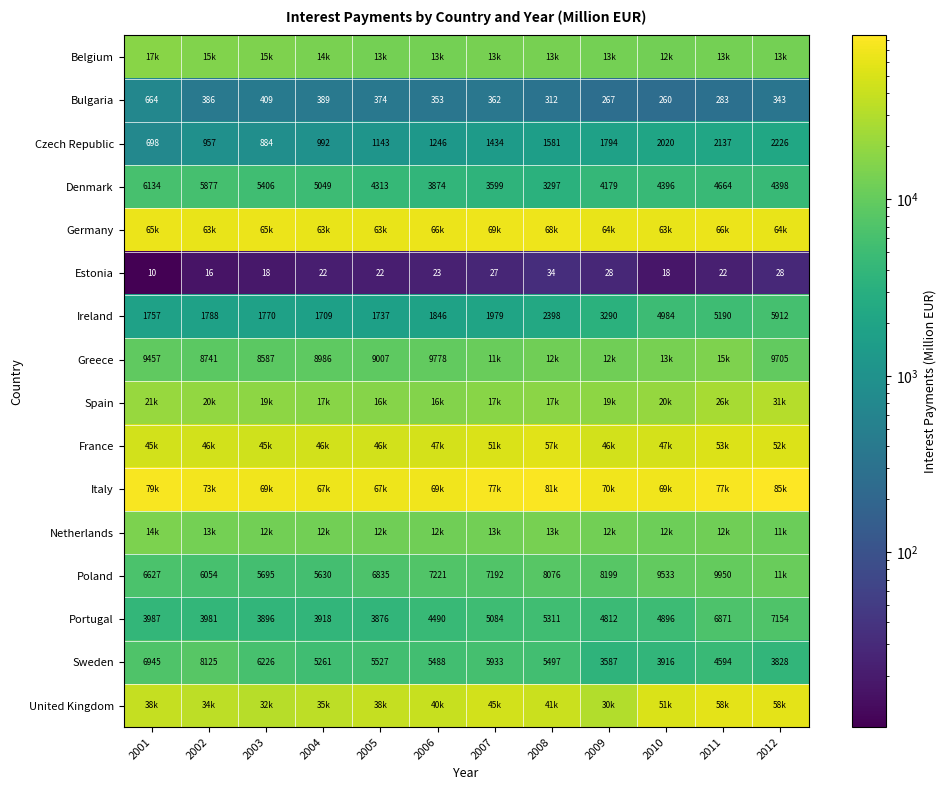

What is the difference between the second highest and minimum values in the Czech Republic series?

1439.0